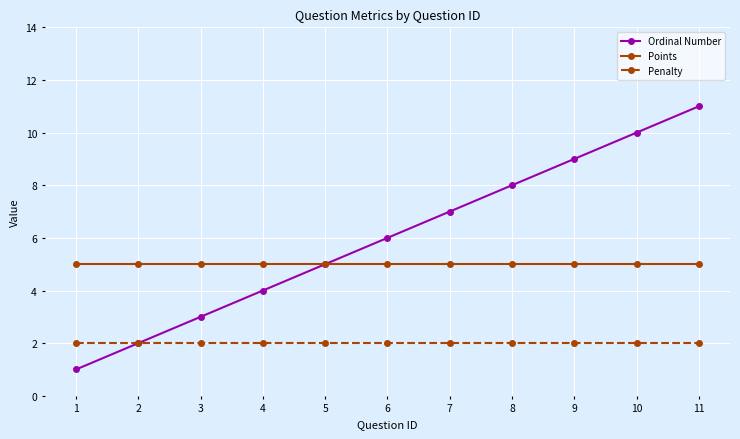

True or false: Points and Penalty cross at least once.

False